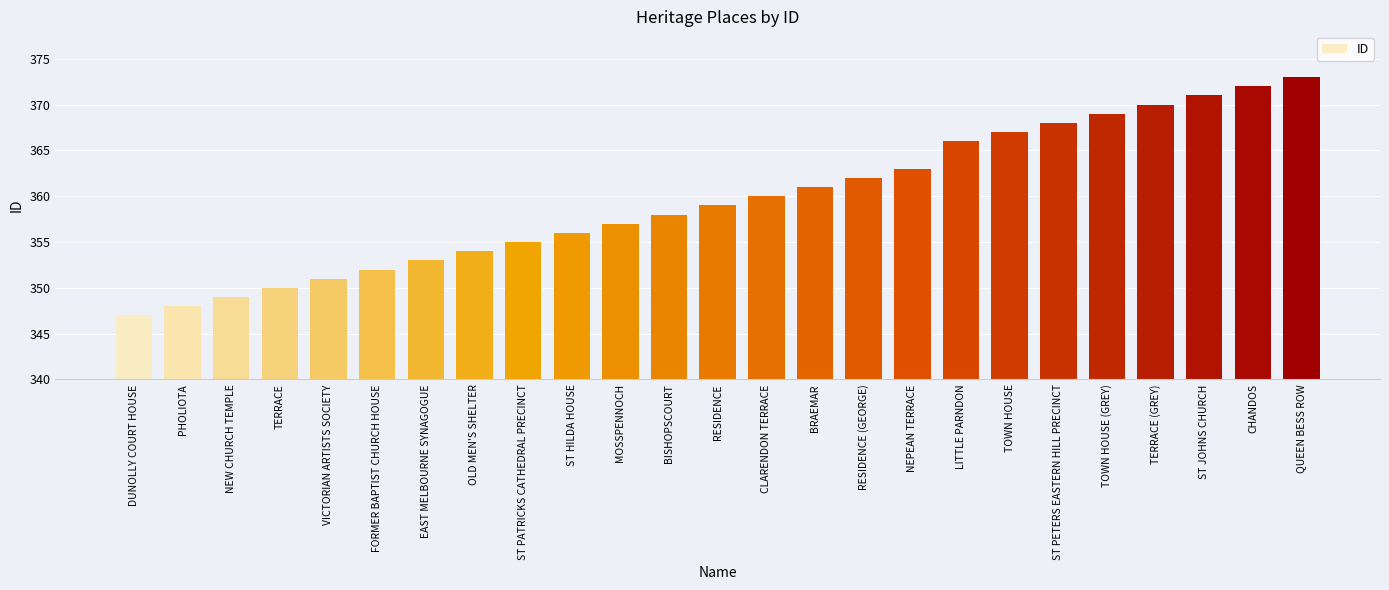

What position from the left is NEW CHURCH TEMPLE?

3